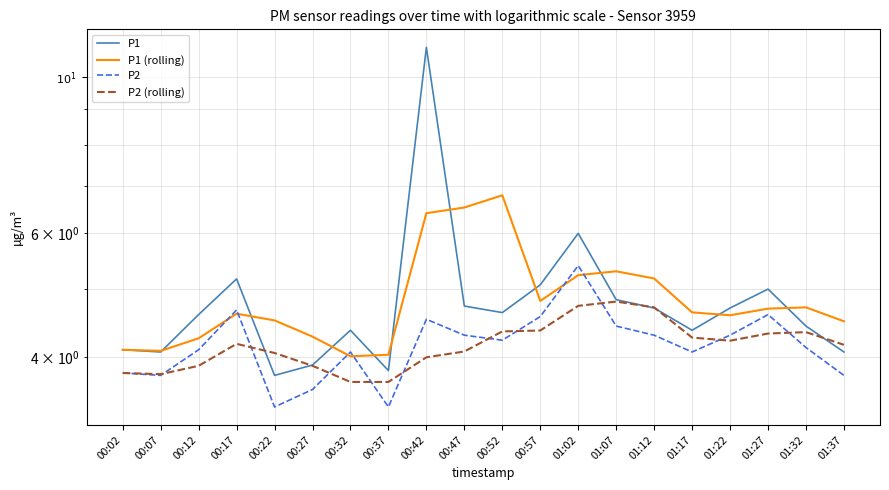

What is the label of the 10th point from the right?

00:52